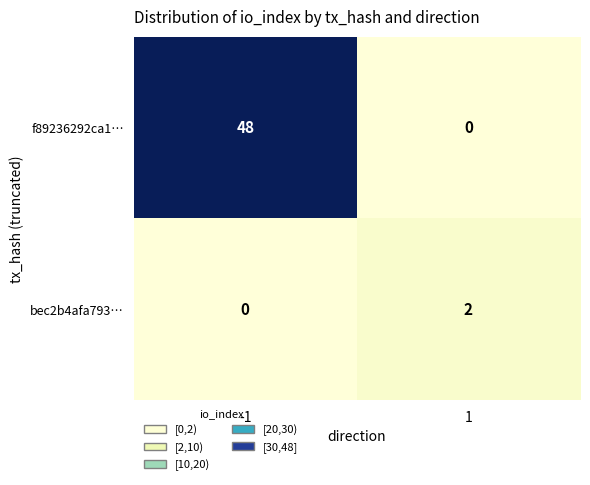

Which series has the widest spread of values?

f89236292ca1…